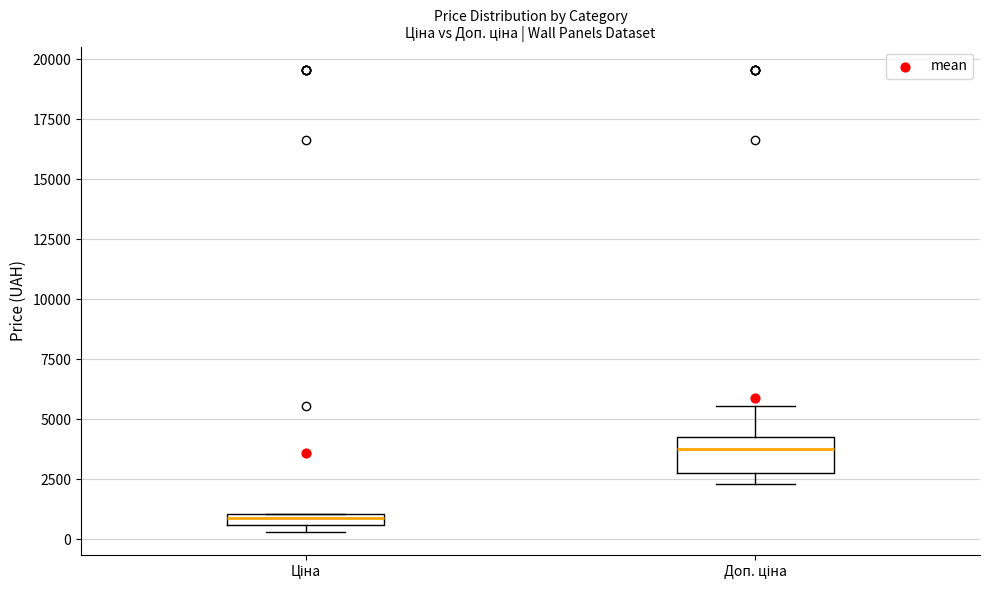

Which box has the highest median line?

Доп. ціна